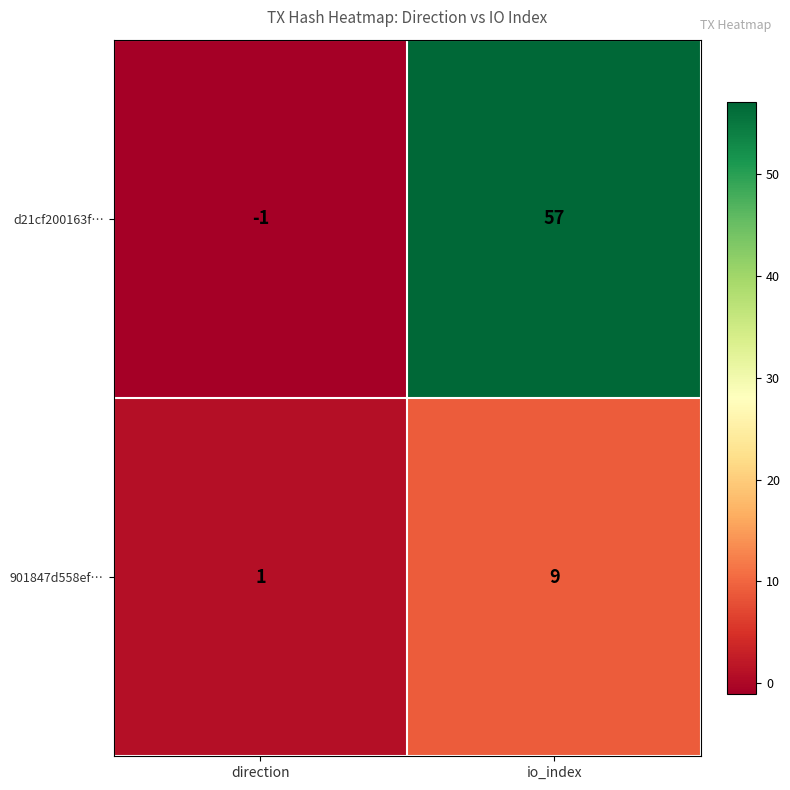

List the series in order of their peak value, highest first.

d21cf200163f…, 901847d558ef…